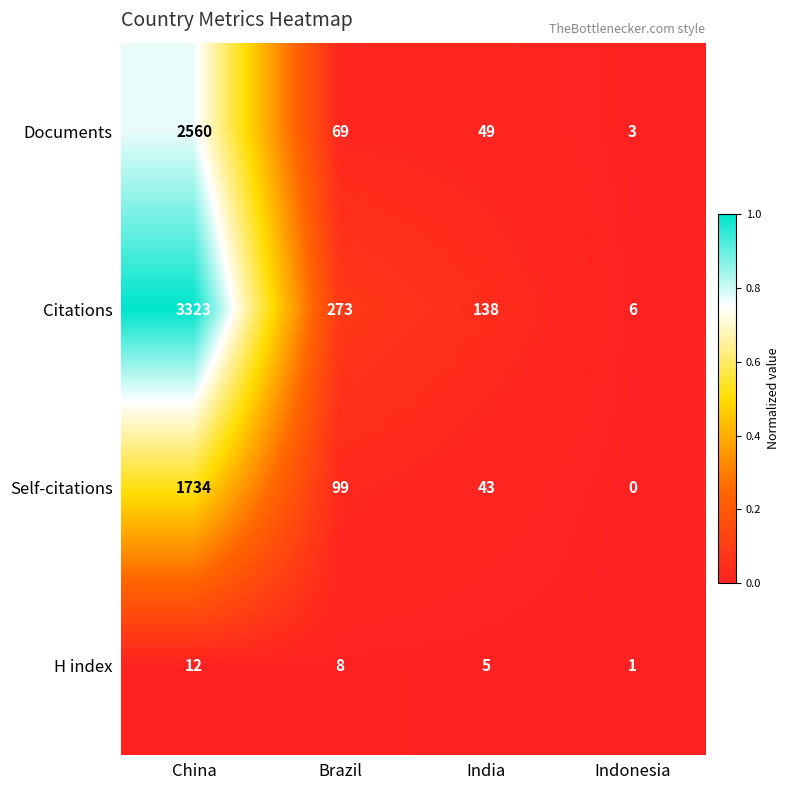

Rank the series by their average value, from lowest to highest.

H index, Self-citations, Documents, Citations